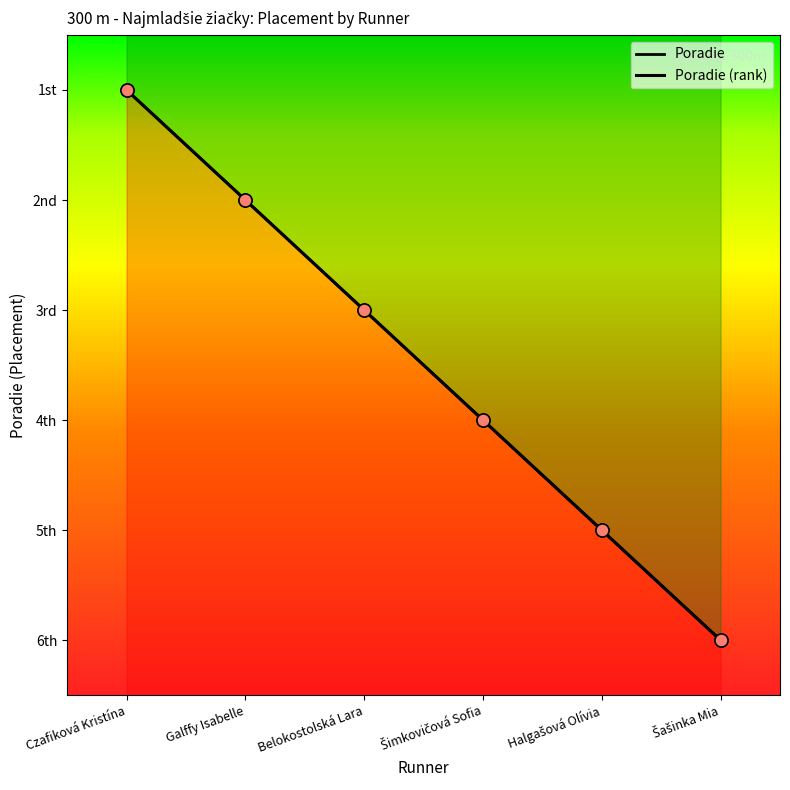

What is the change in value from Galffy Isabelle to Halgašová Olívia?

+3